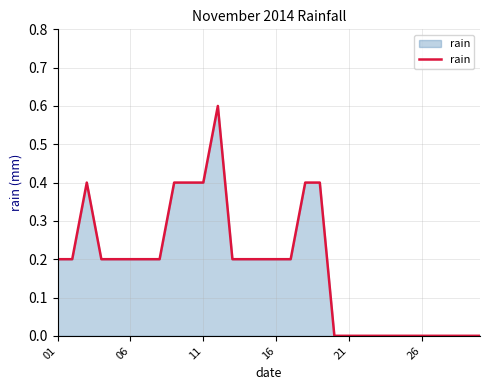

What is the greatest value displayed?

0.6